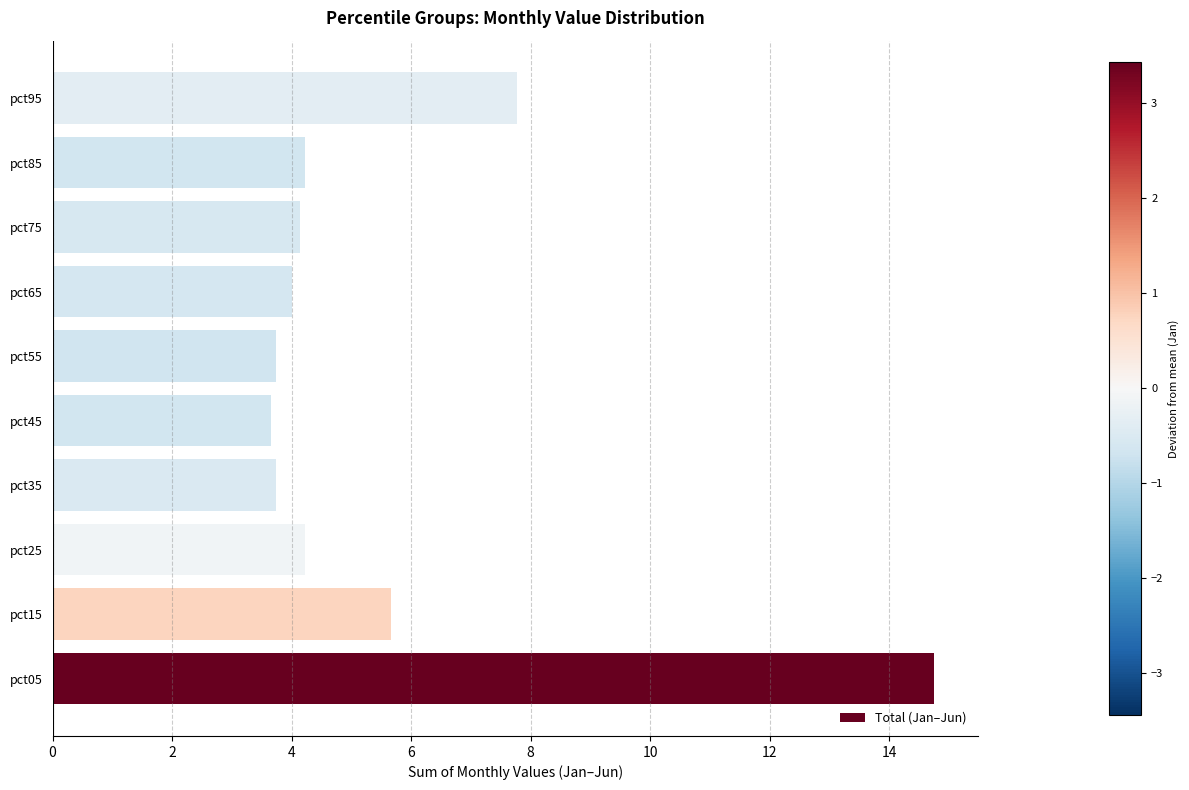

Approximately how many times larger is the value at pct85 compared to pct45?

1.2